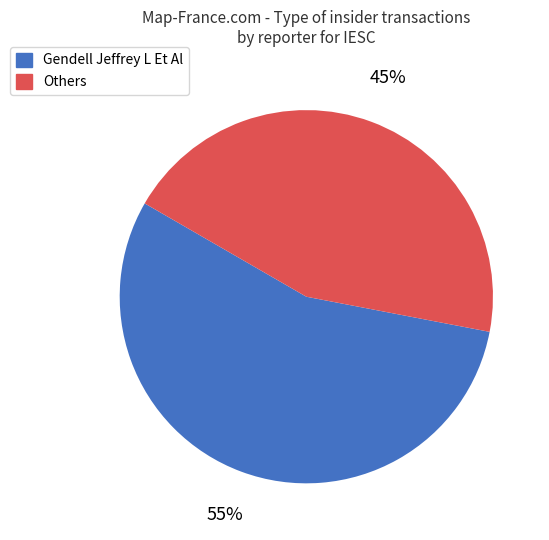

What percentage is the Others slice, to the nearest percent?

45%